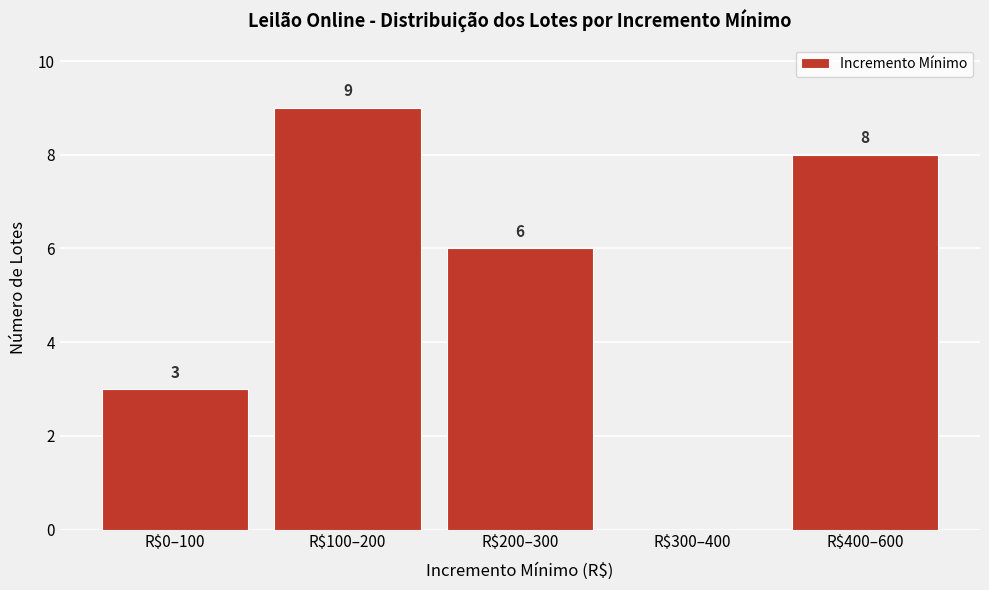

At which label is the value closest to 4?

R$0–100